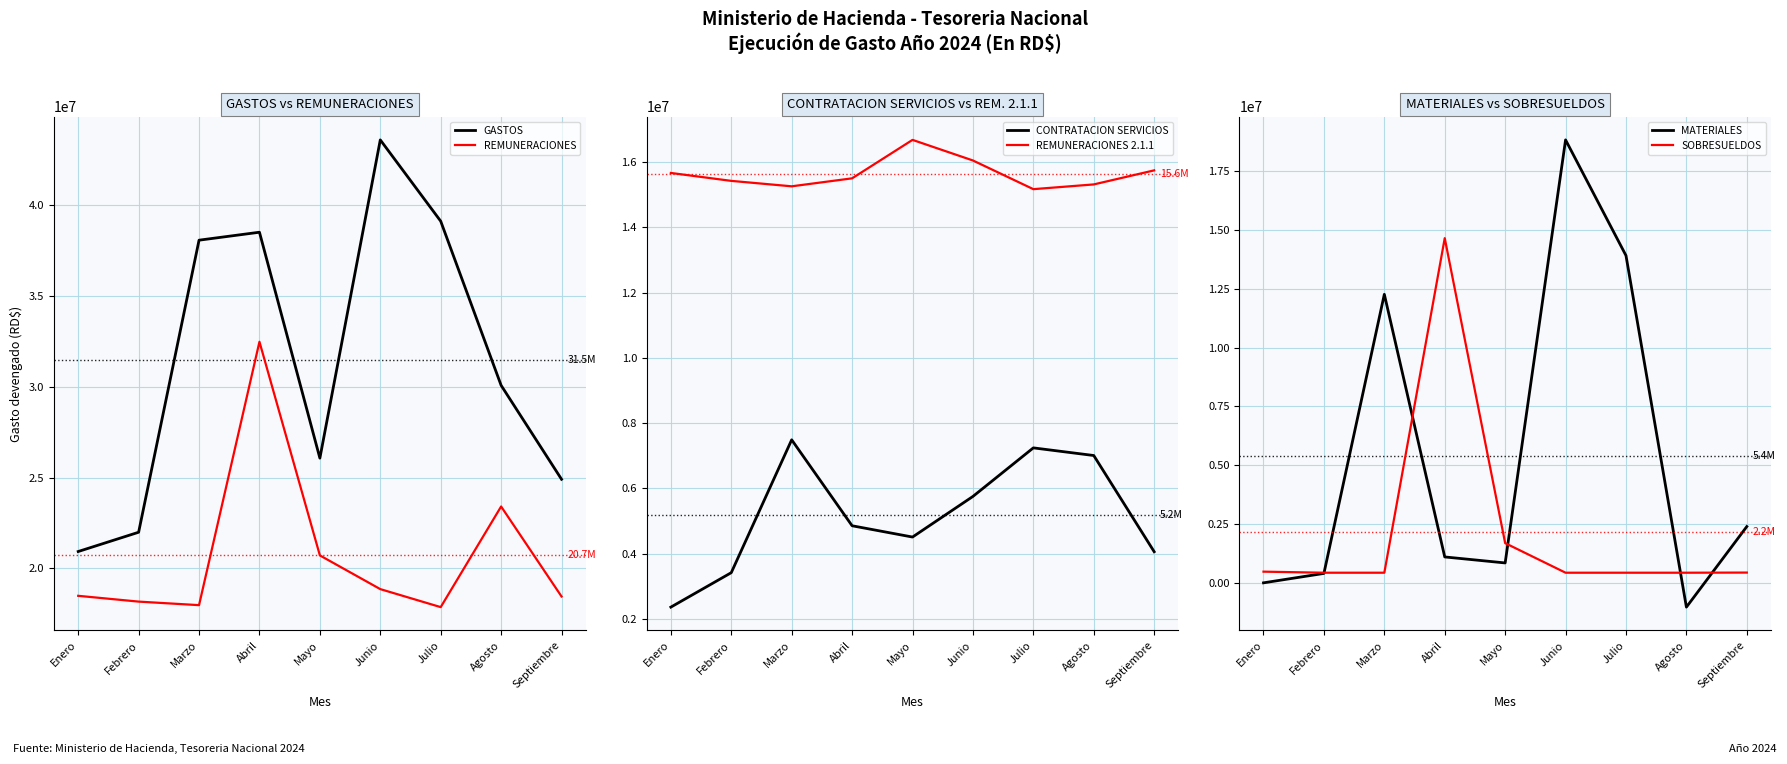

At which category is the sum across all series the highest?

Abril